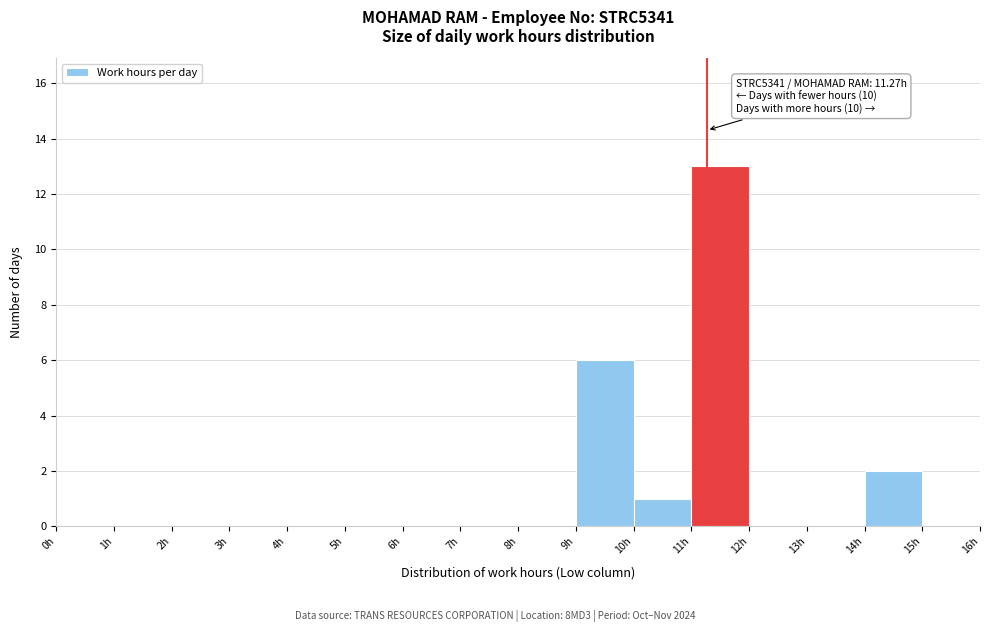

Over which range of the x-axis is the bar tallest?

11 to 12